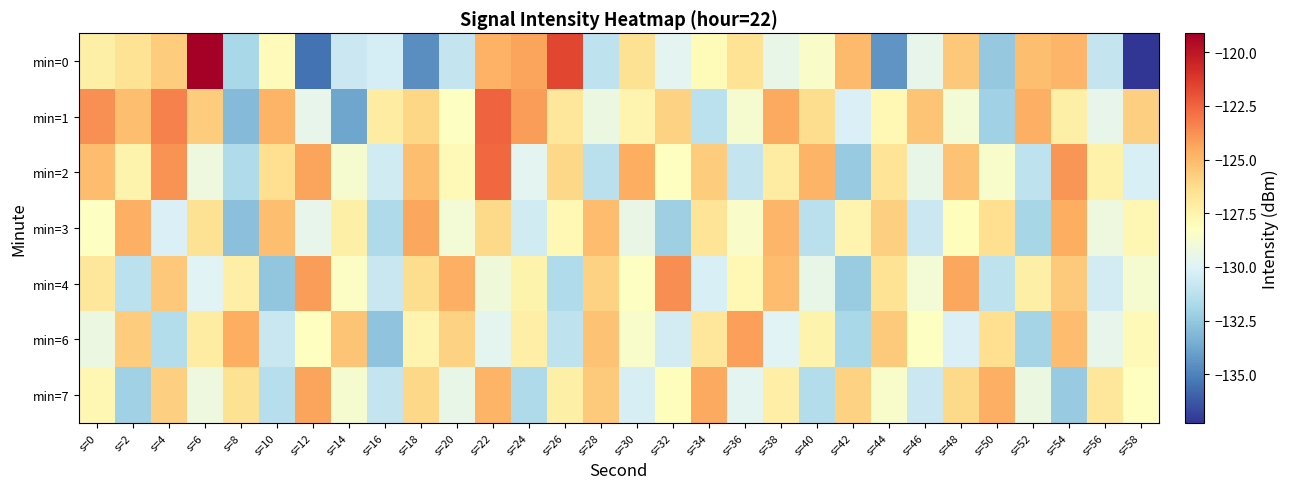

What is the greatest value displayed?

-119.1